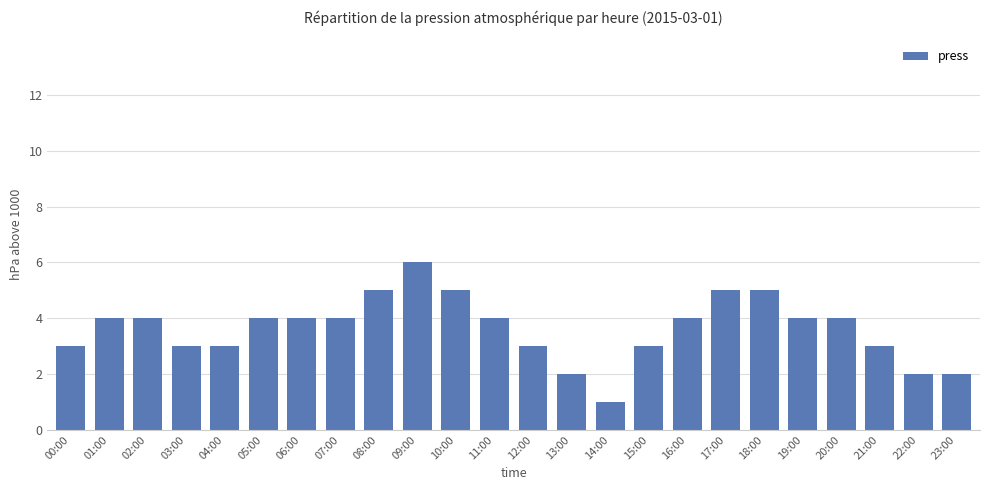

The value at 05:00 is 4. True or false?

True